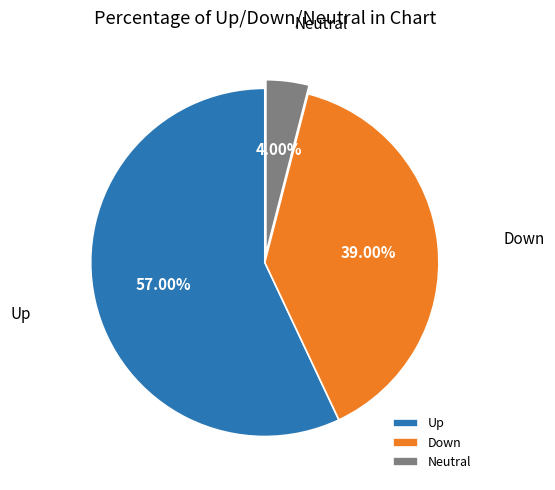

Which category has the smallest portion of the pie?

Neutral